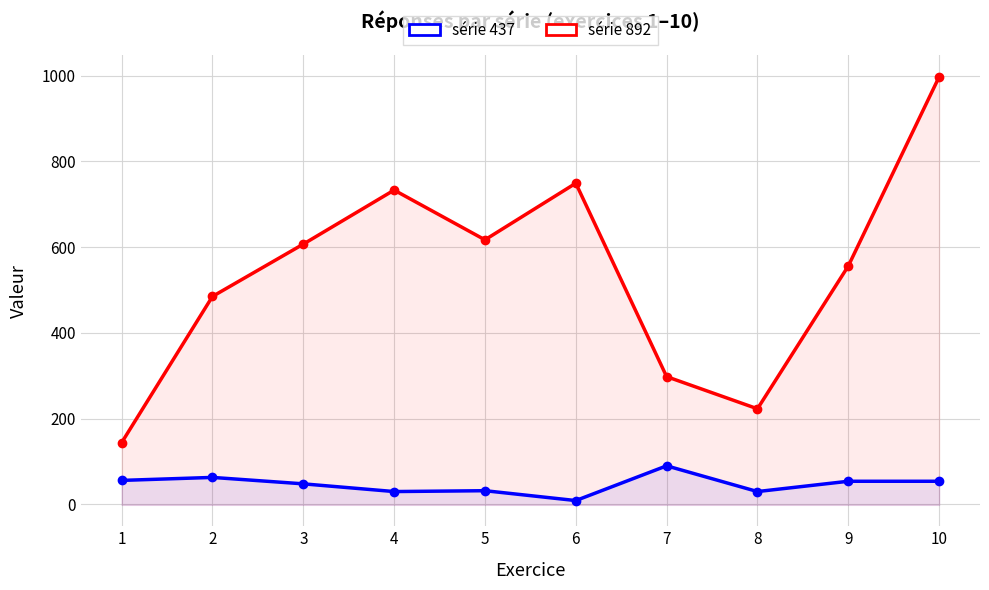

Which series changed the most between 5 and 7?

série 892